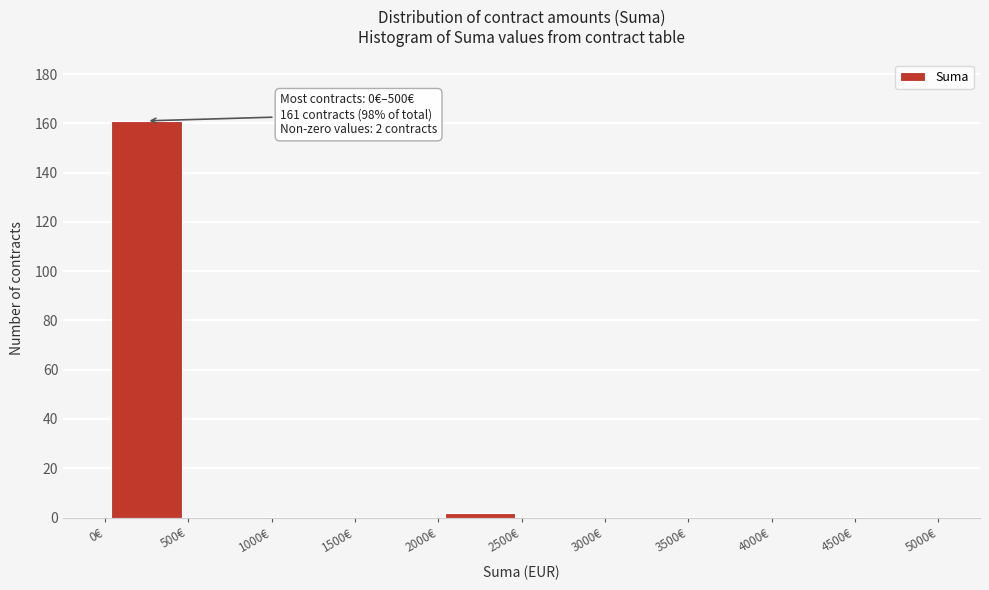

Over which range of the x-axis is the bar tallest?

0 to 500